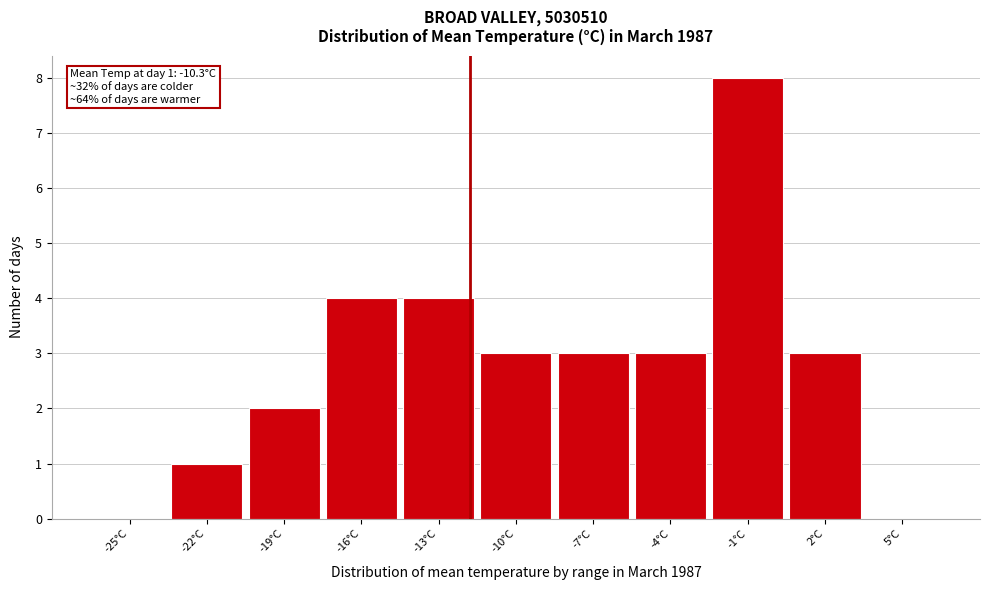

Reading left to right, what are all the values shown in this chart?

-25°C=0	-22°C=1	-19°C=2	-16°C=4	-13°C=4	-10°C=3	-7°C=3	-4°C=3	-1°C=8	2°C=3	5°C=0